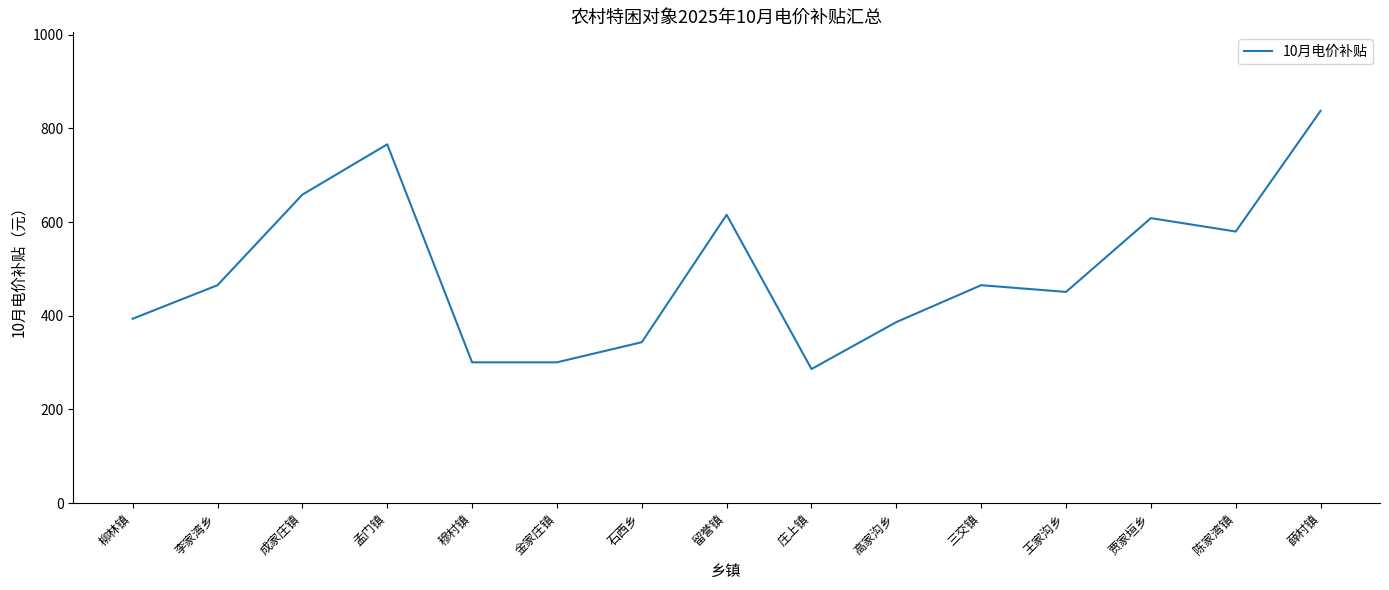

What is the smallest value displayed?

286.4